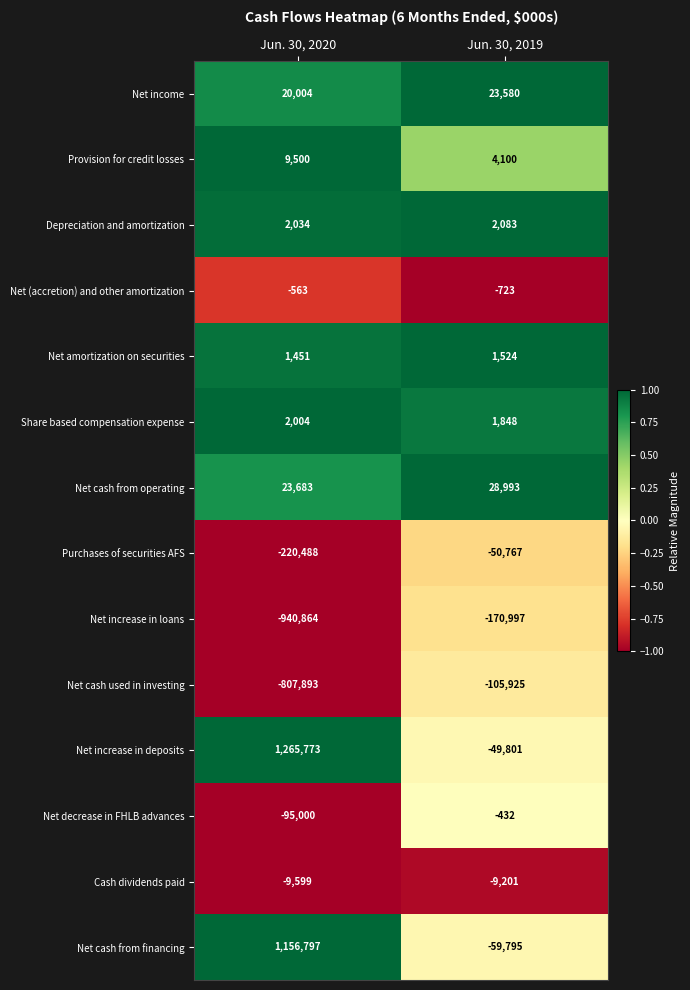

Which label corresponds to the smallest value in the chart?

Jun. 30, 2020